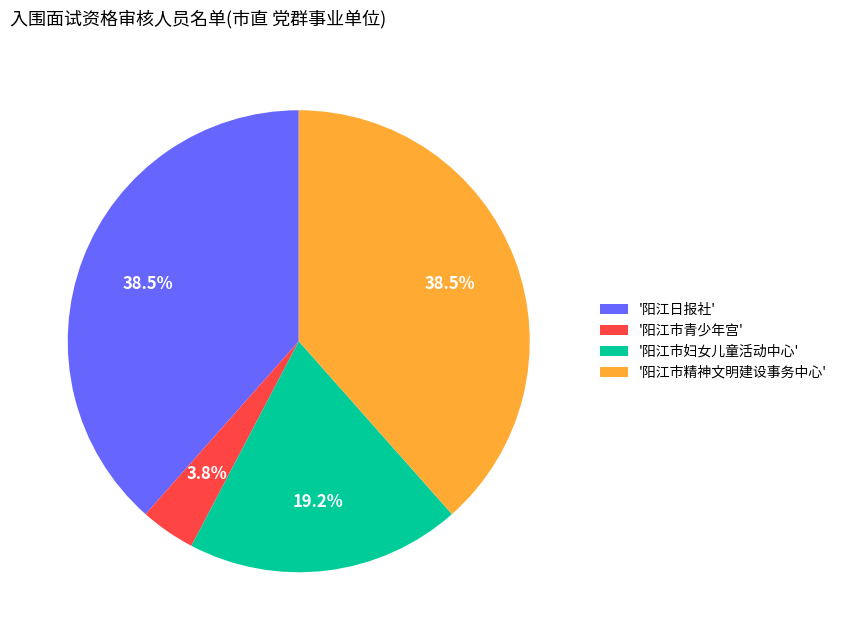

Which category has the smallest portion of the pie?

'阳江市青少年宫'